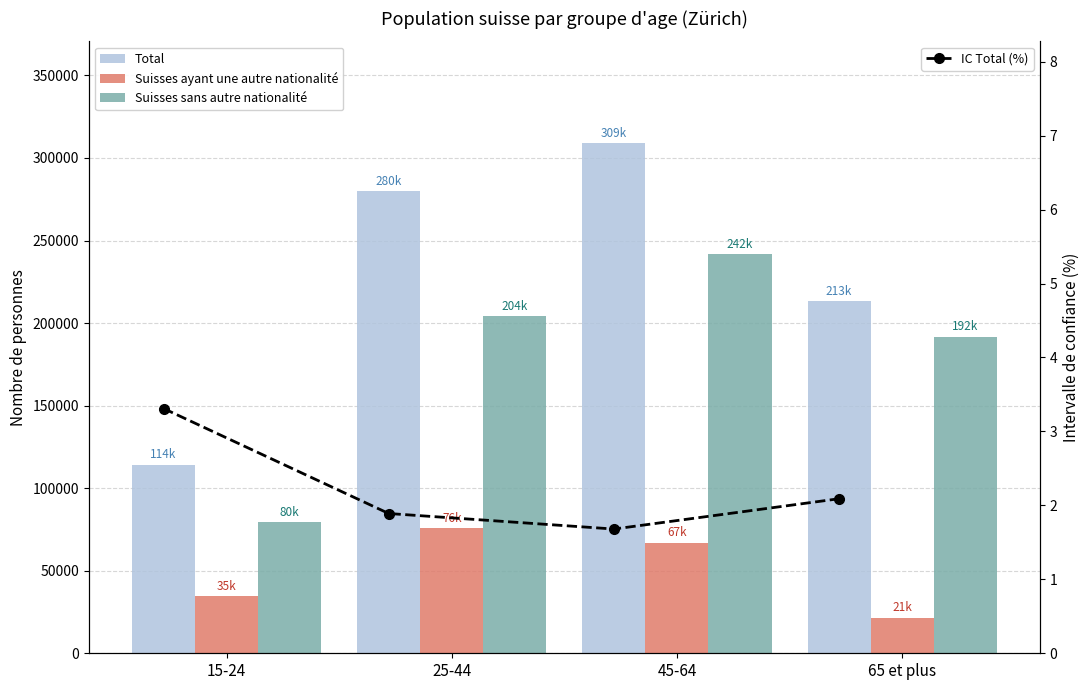

What is the sum of all Suisses sans autre nationalité values?

717167.4